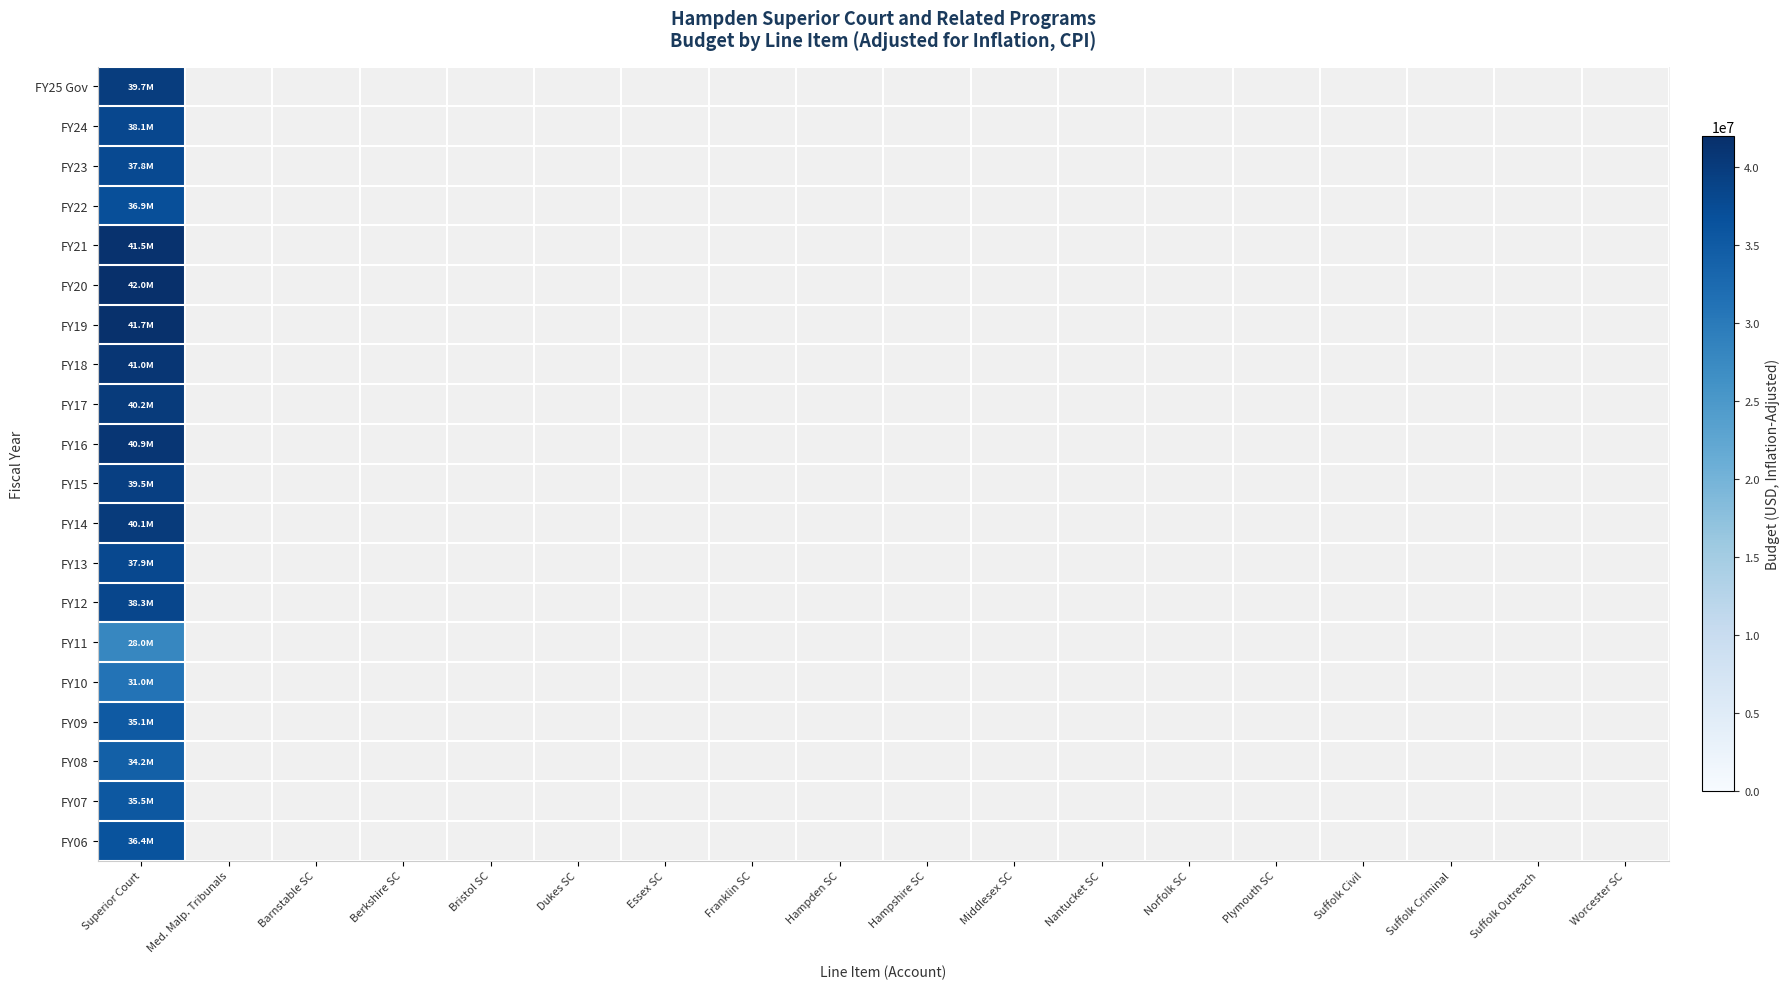

Which label corresponds to the largest value in the chart?

Superior Court